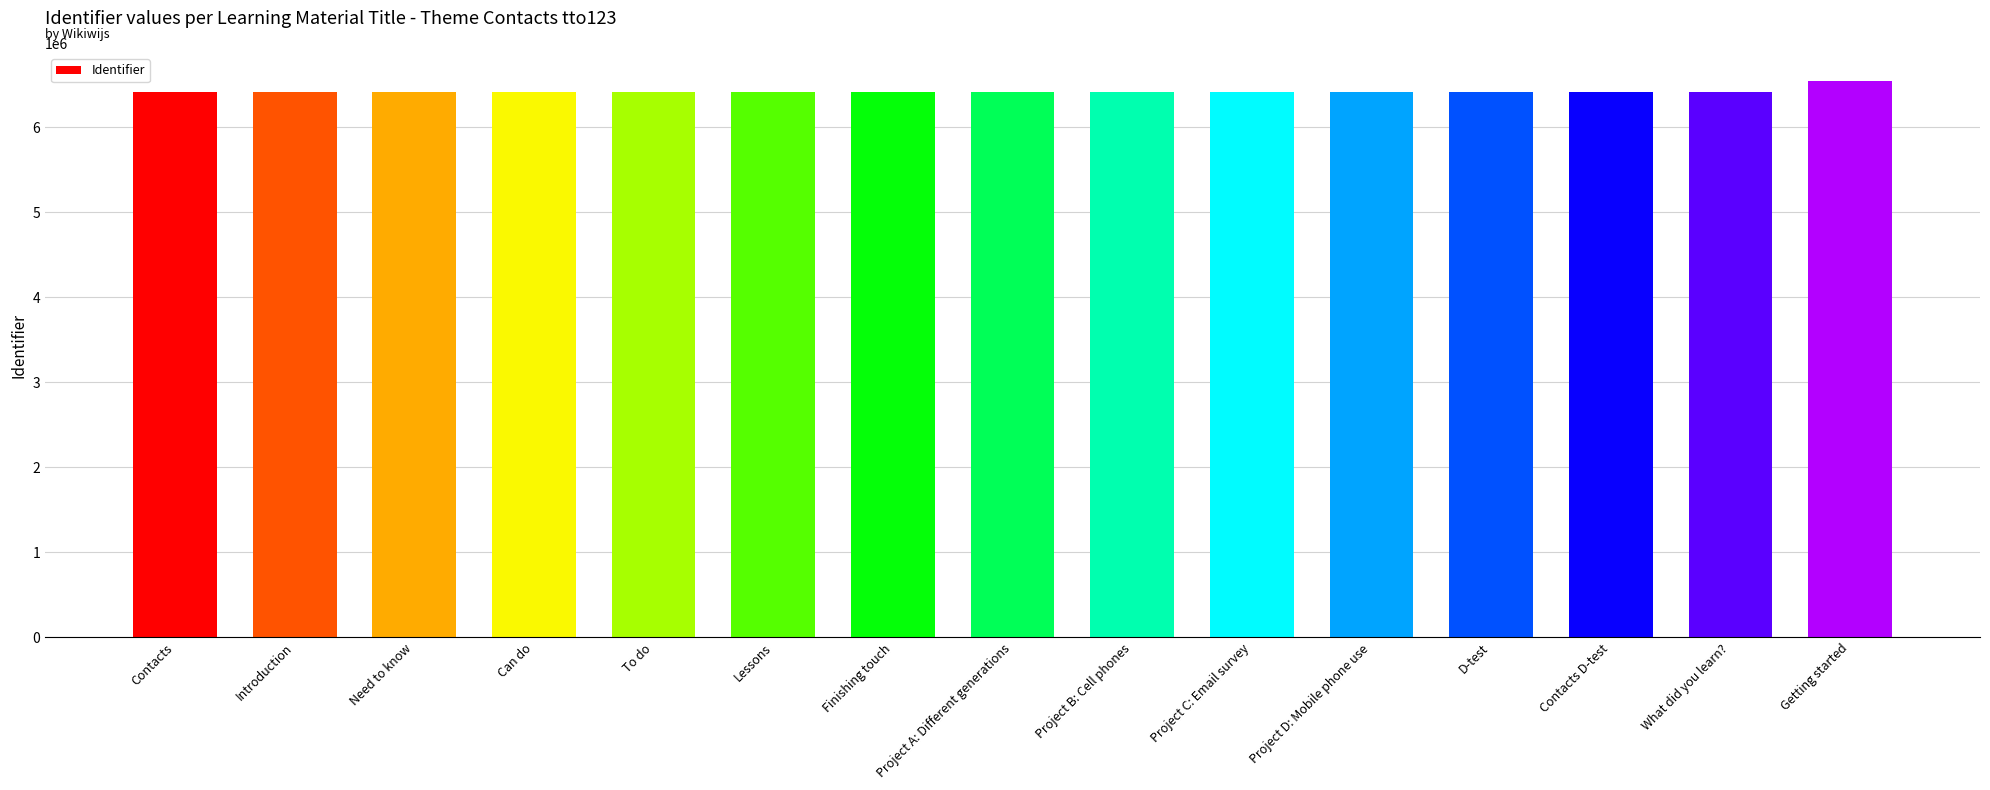

Approximately how many times larger is the value at D-test compared to What did you learn??

1.0